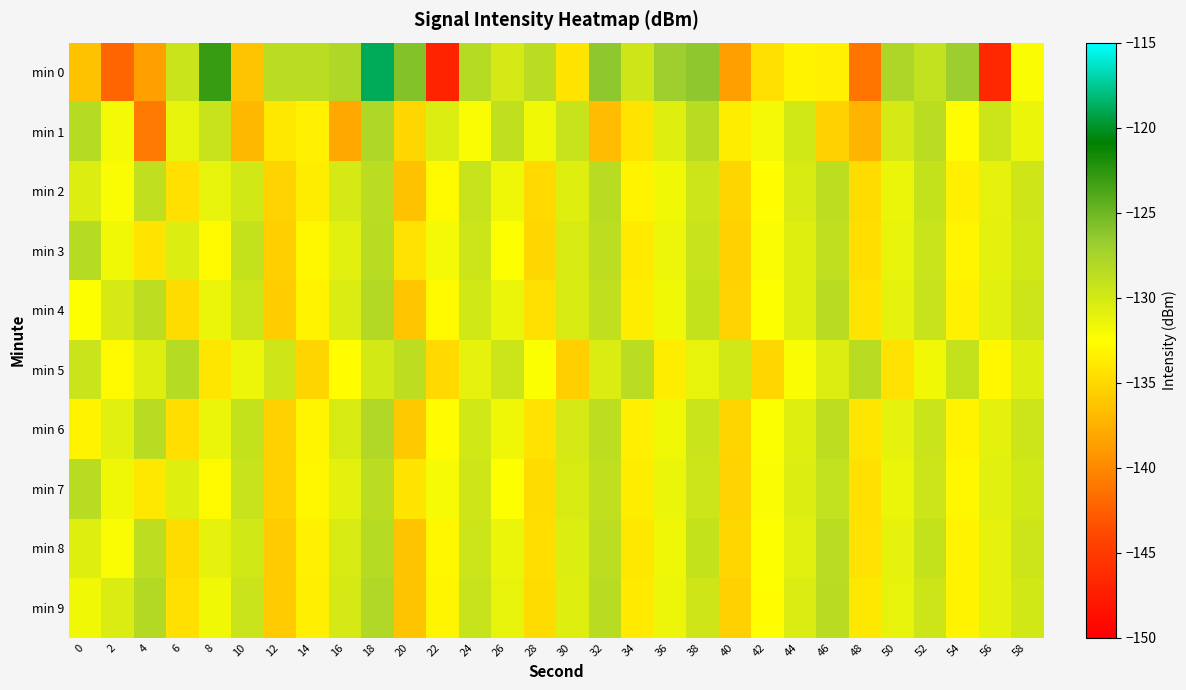

Which series has the widest spread of values?

min 0